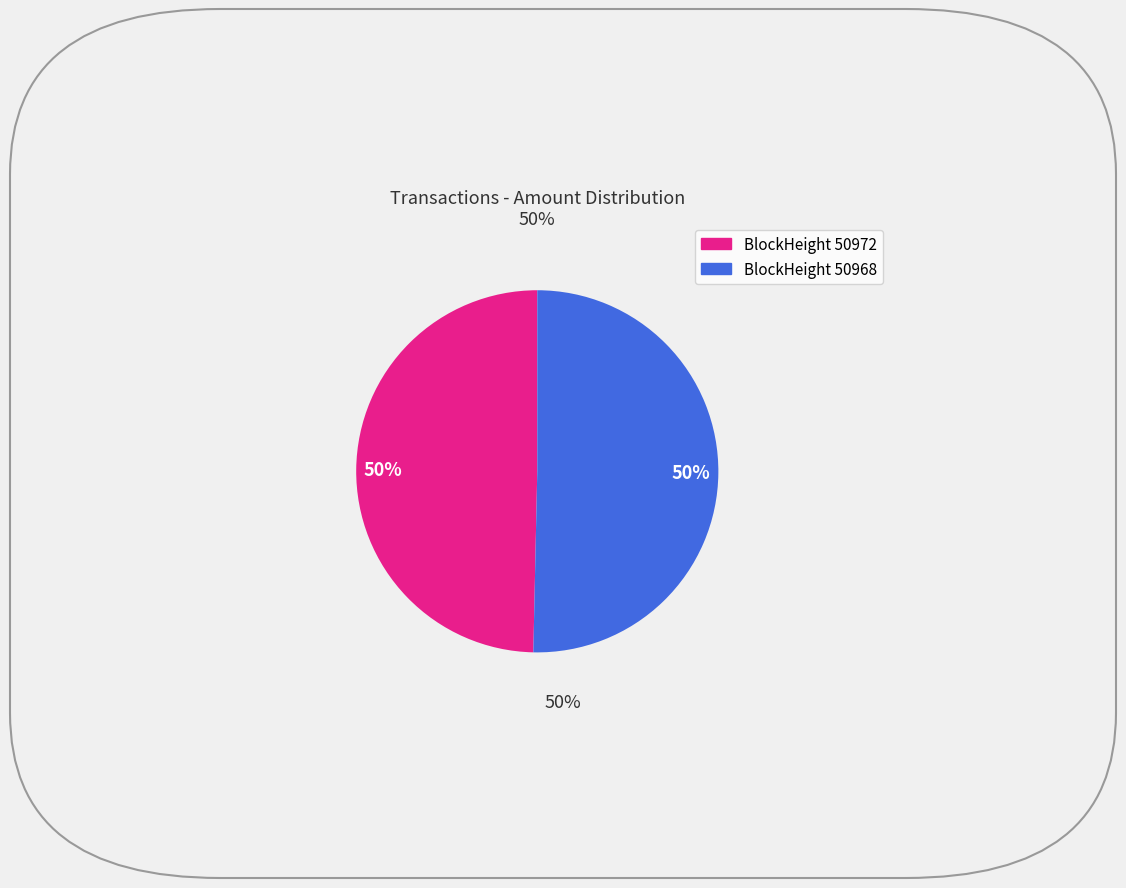

To the nearest percent, what is the average slice percentage?

50%